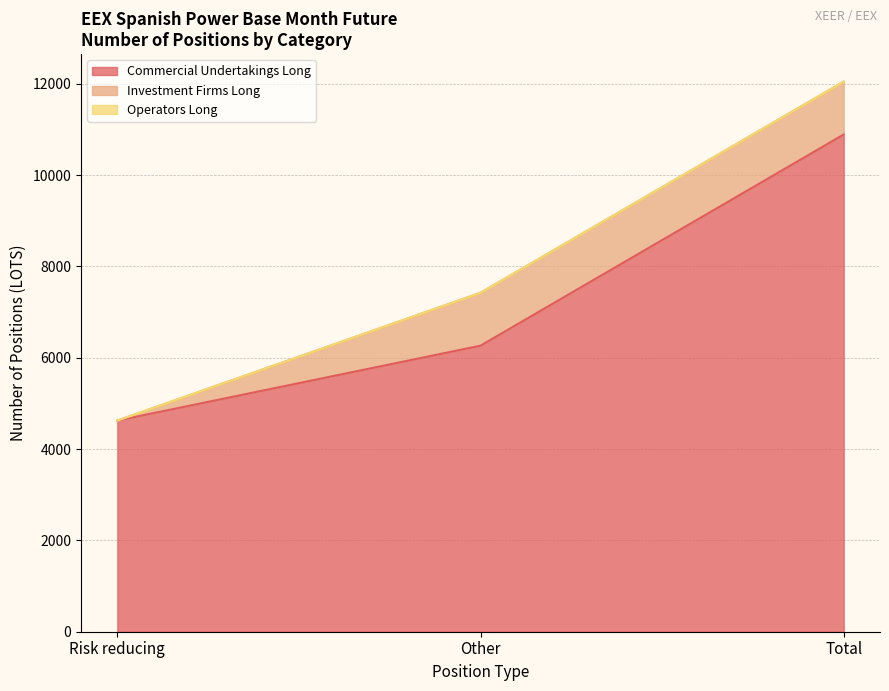

How many data points does each series have?

3